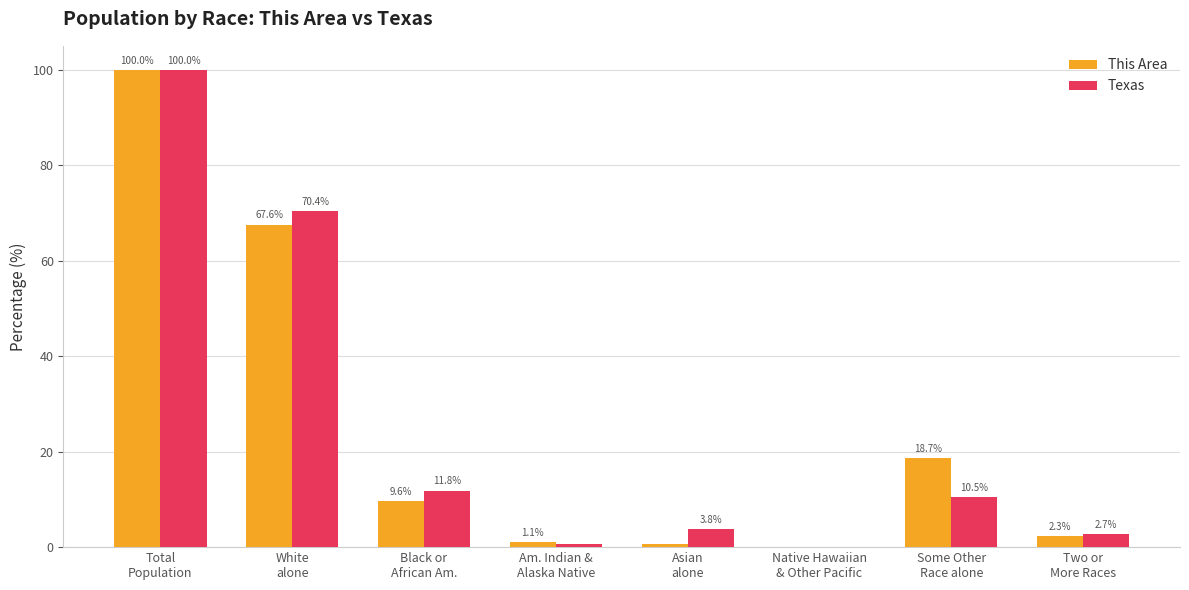

What is the greatest value displayed?

100.0